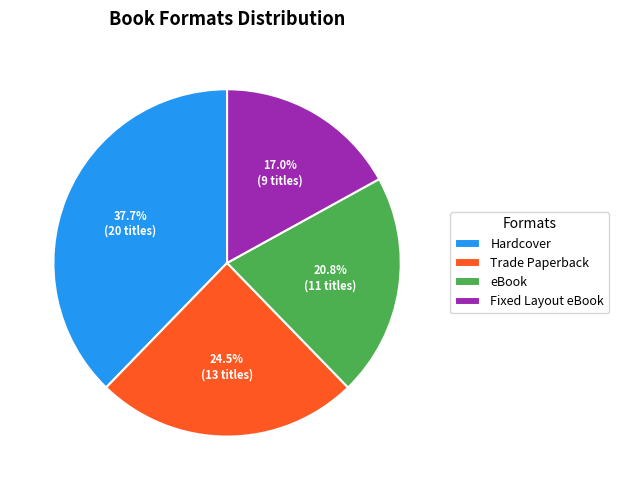

True or false: Hardcover accounts for 23% of the total.

False